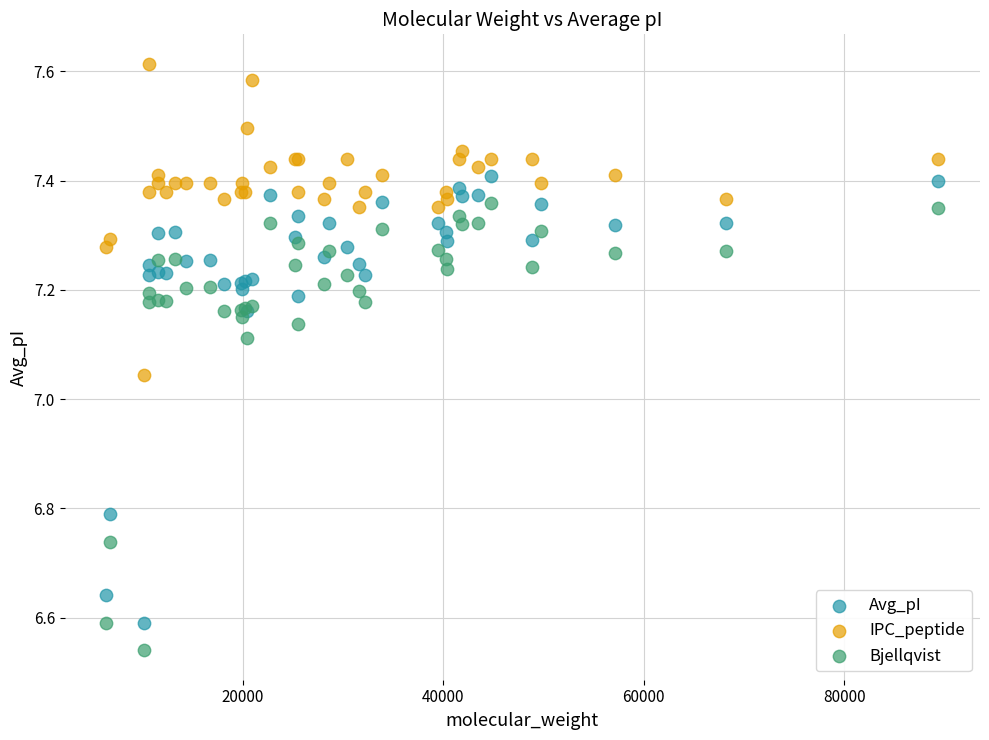

Which series contains the highest Y value?

IPC_peptide